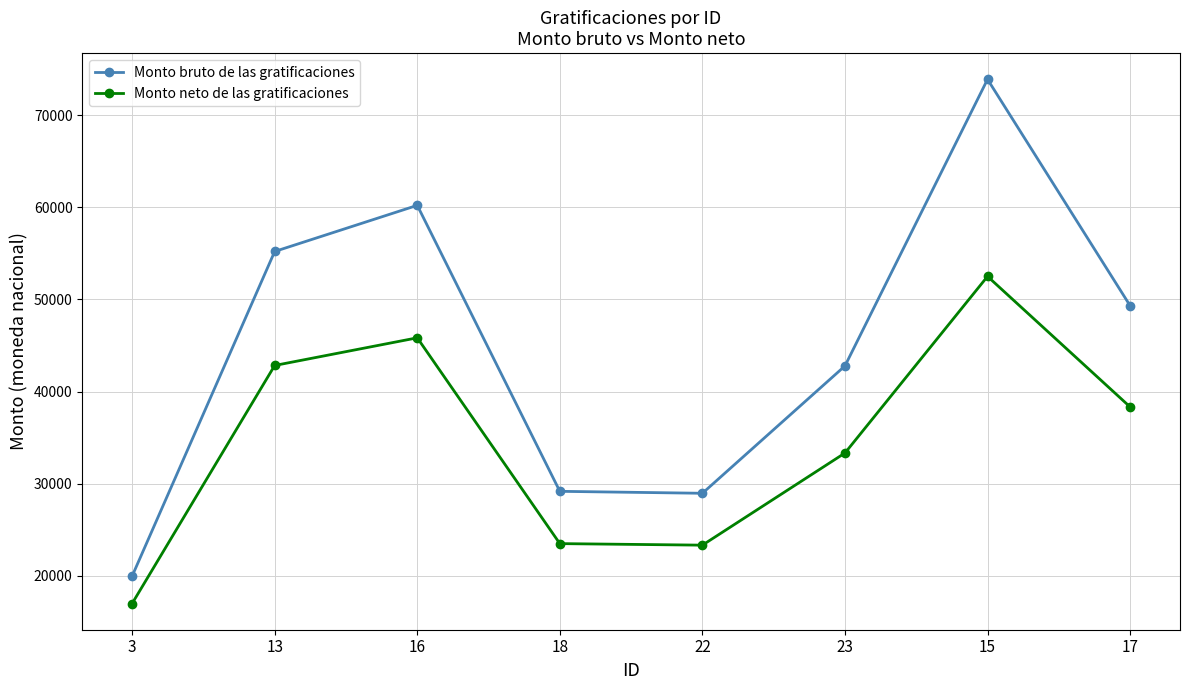

Between 16 and 23, which series saw the biggest shift?

Monto bruto de las gratificaciones